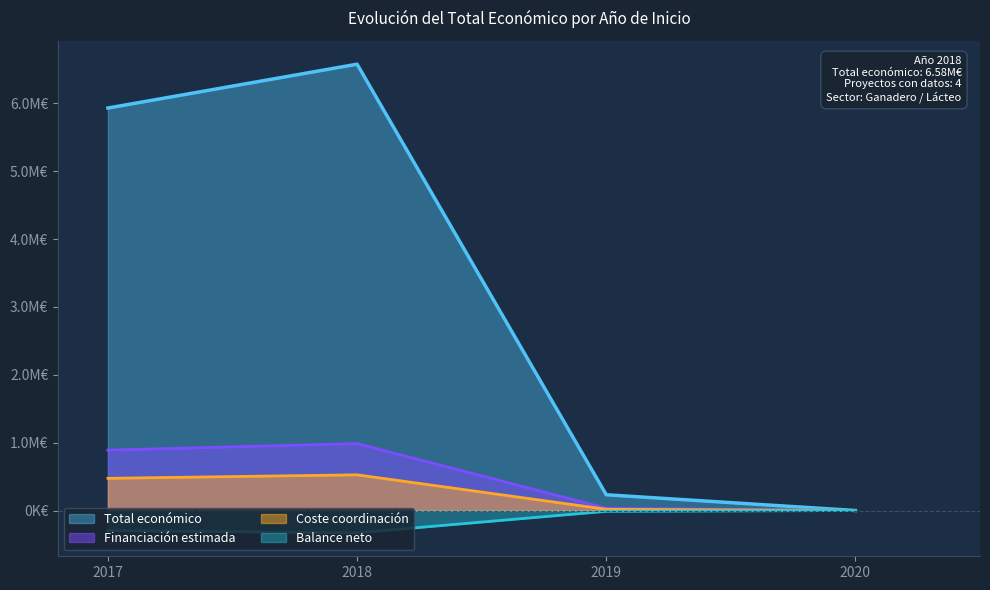

At which category does the chart reach its peak across all series?

2018